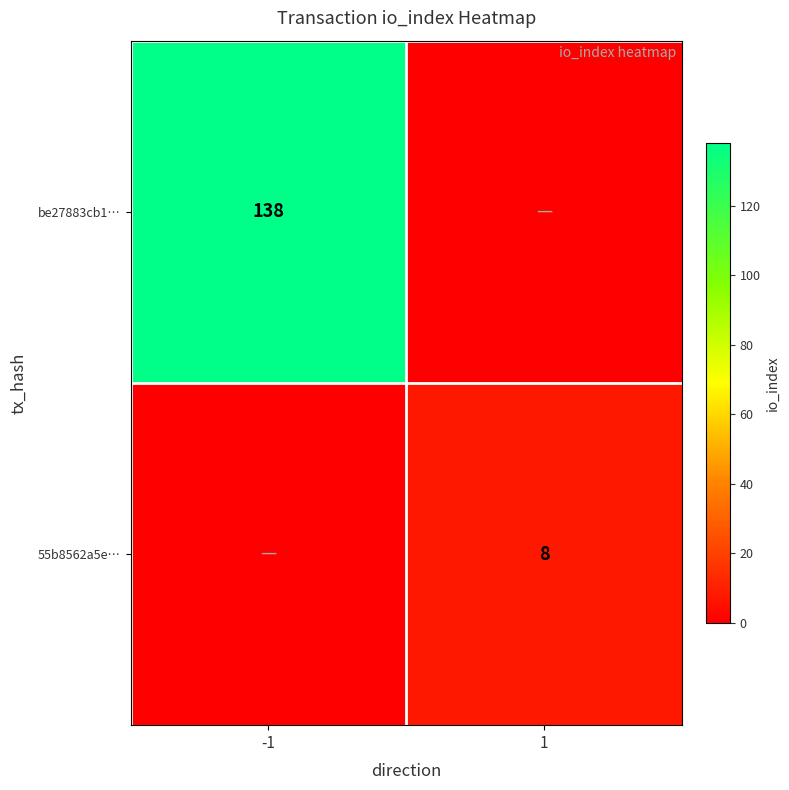

How many categories are shown in the chart?

2